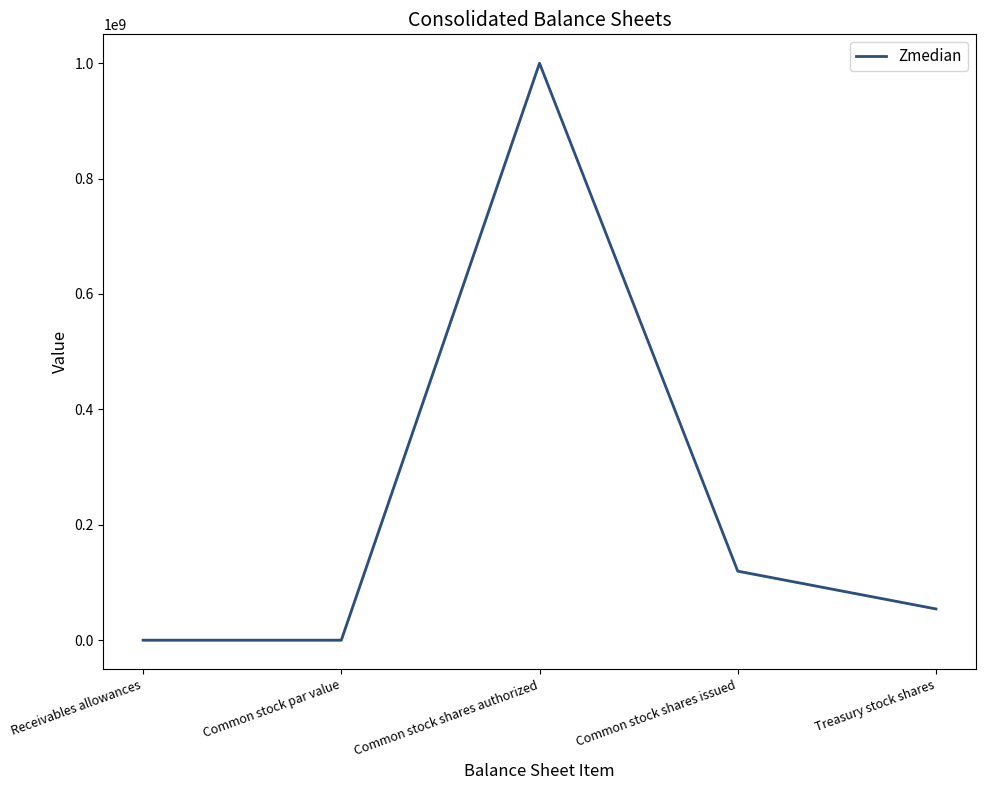

How many lines are shown in the chart?

1